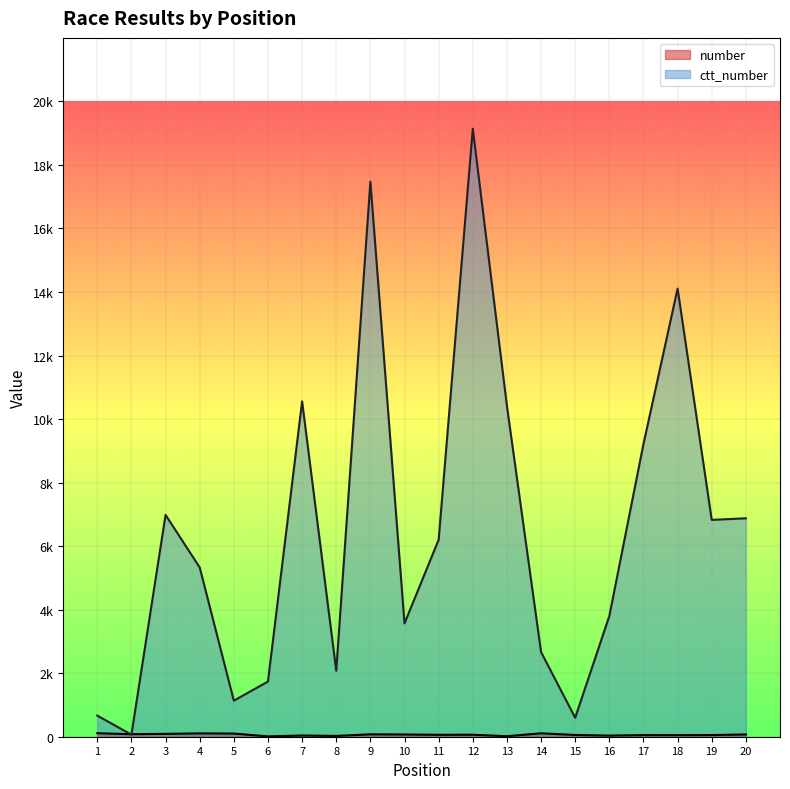

What is the difference between the ctt_number values at 19 and 10?

3258